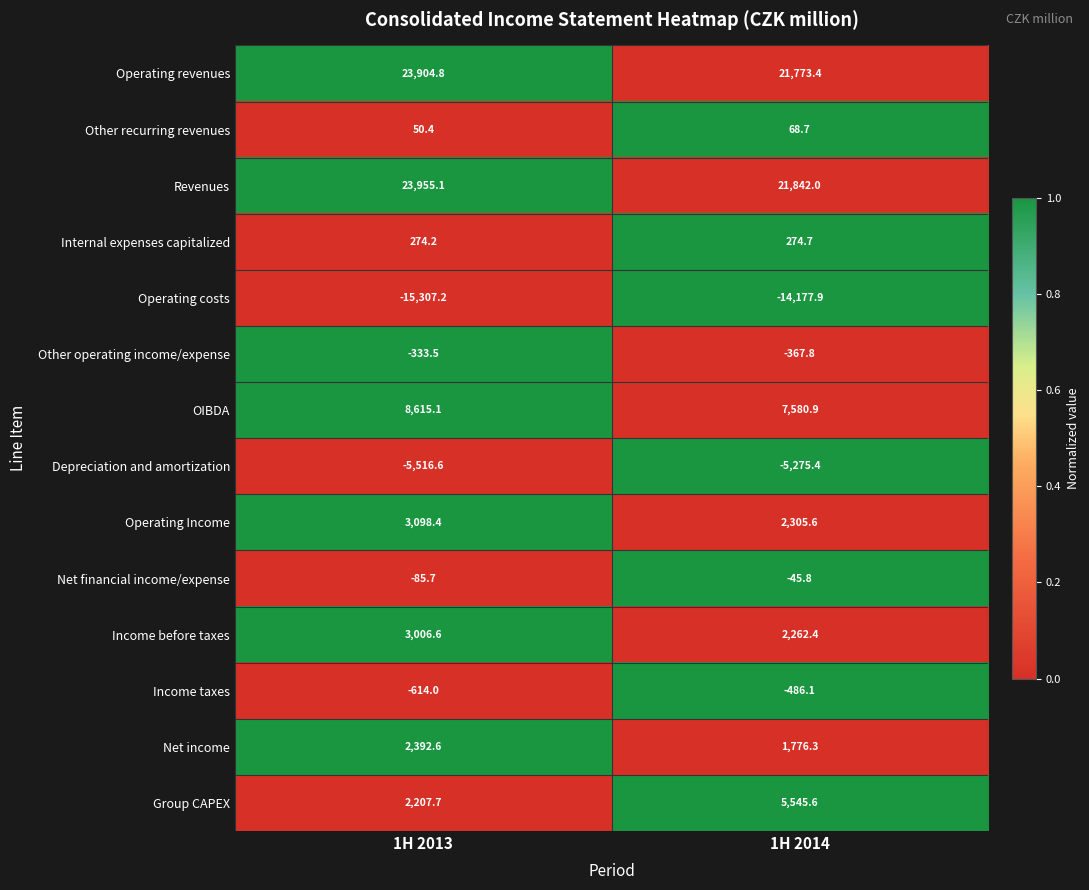

Reading left to right, list all the values displayed in this chart.

Operating revenues: 23904.8	21773.4
Other recurring revenues: 50.4	68.7
Revenues: 23955.1	21842.0
Internal expenses capitalized: 274.2	274.7
Operating costs: -15307.2	-14177.9
Other operating income/expense: -333.5	-367.8
OIBDA: 8615.1	7580.9
Depreciation and amortization: -5516.6	-5275.4
Operating Income: 3098.4	2305.6
Net financial income/expense: -85.7	-45.8
Income before taxes: 3006.6	2262.4
Income taxes: -614.0	-486.1
Net income: 2392.6	1776.3
Group CAPEX: 2207.7	5545.6